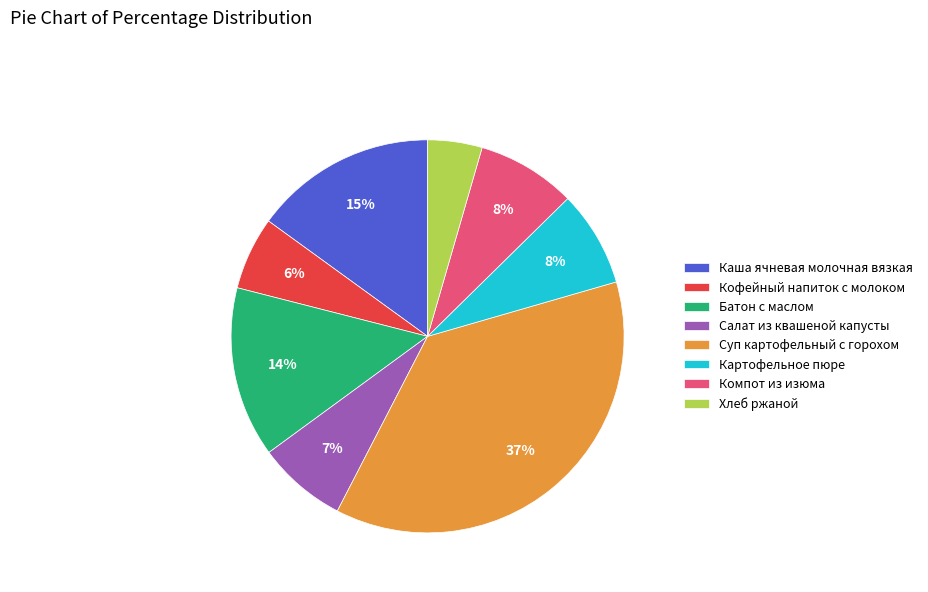

How many slices are in this pie chart?

8